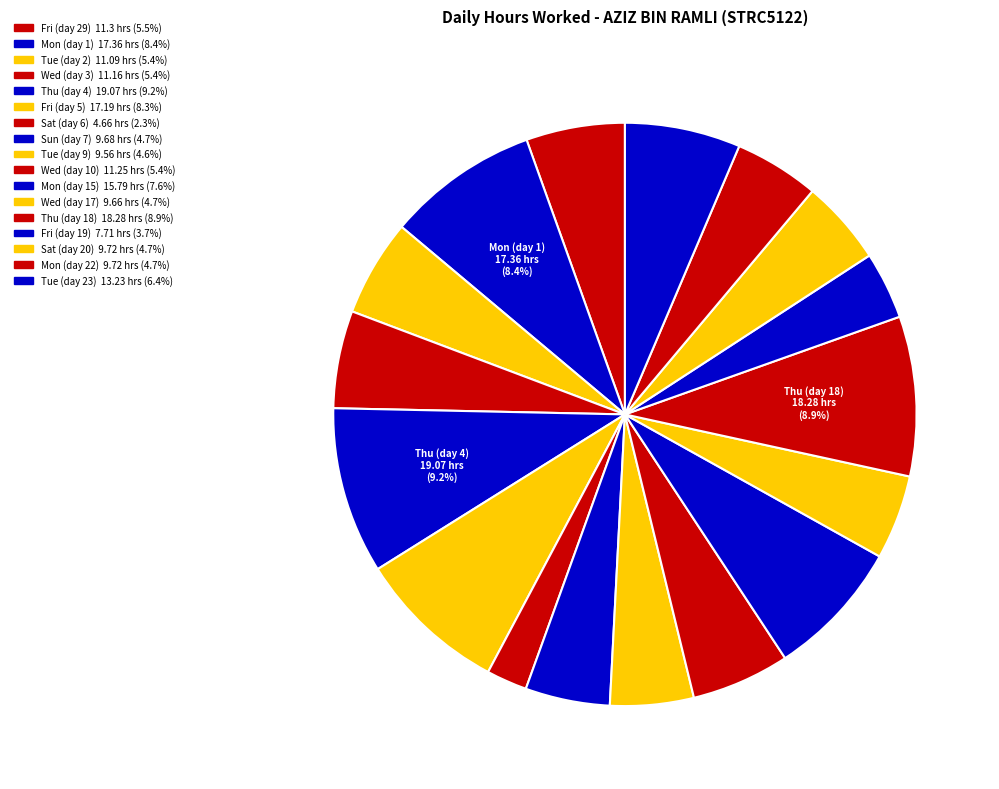

How many slices are in this pie chart?

17